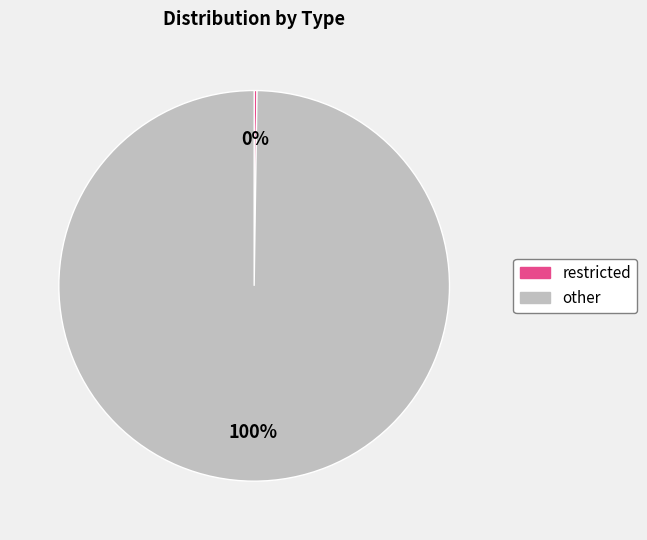

Is other the majority of the pie?

Yes